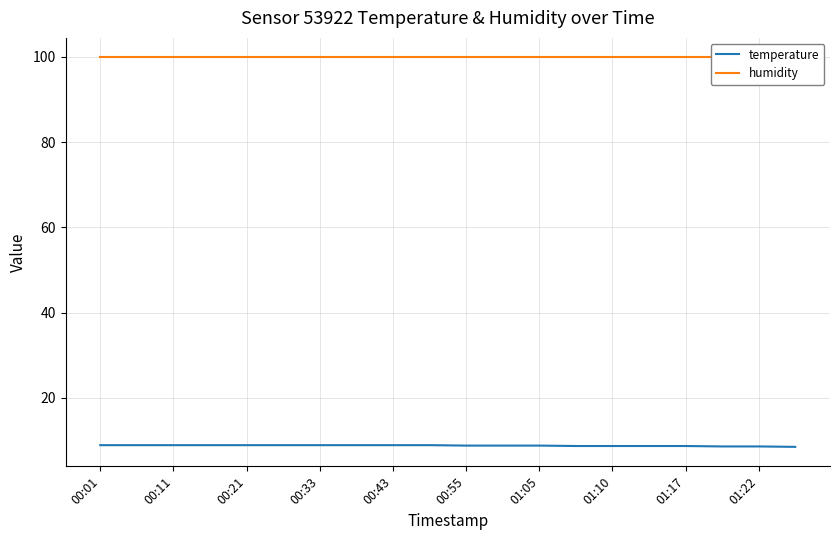

What is the value of the humidity point at the 11th from the left?

99.9